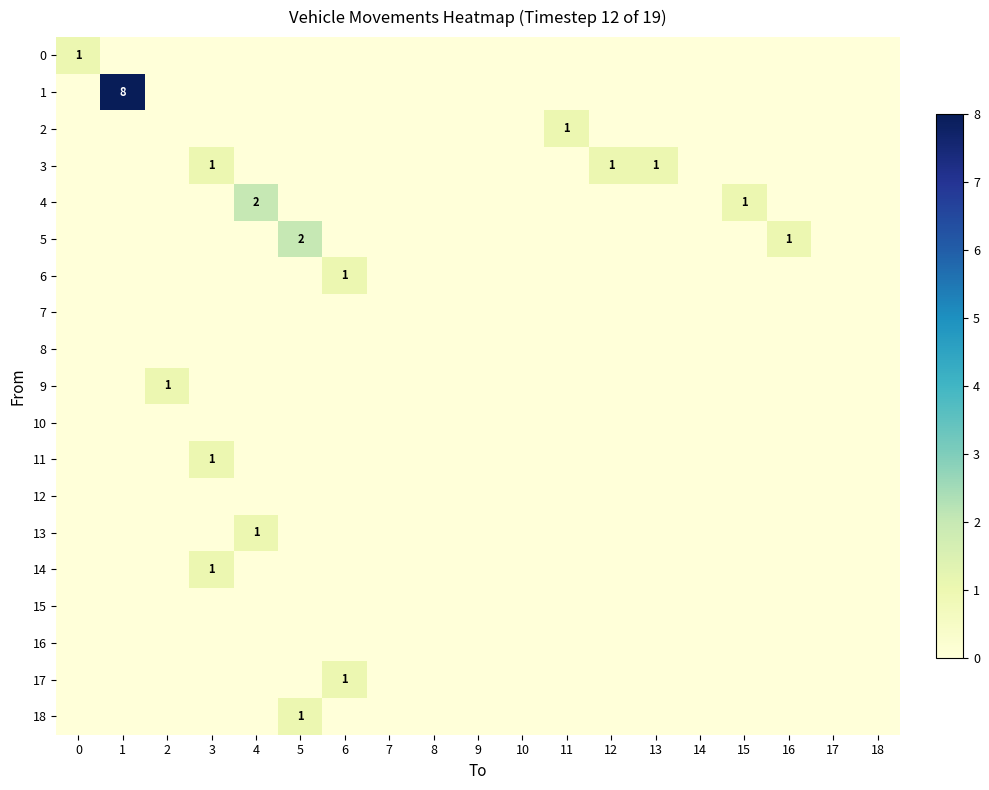

The value of 4 at 4 is 2. True or false?

True